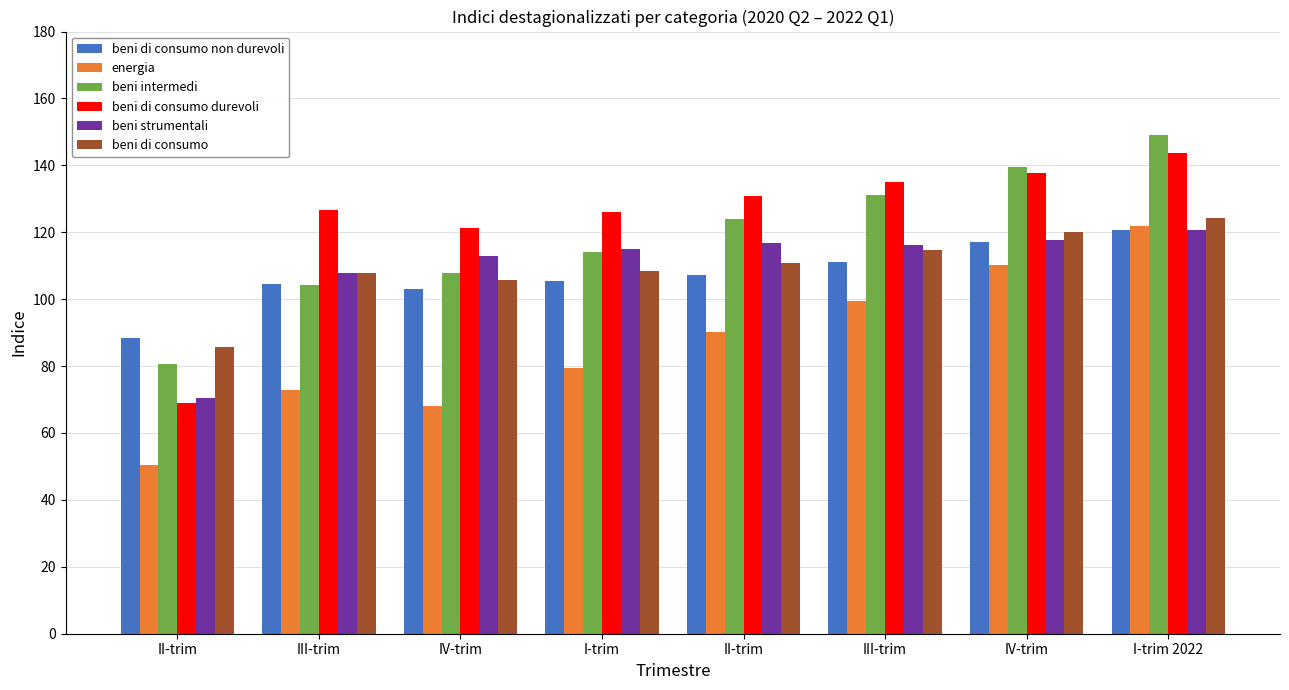

What are all the series names shown in the legend?

beni di consumo non durevoli, energia, beni intermedi, beni di consumo durevoli, beni strumentali, beni di consumo